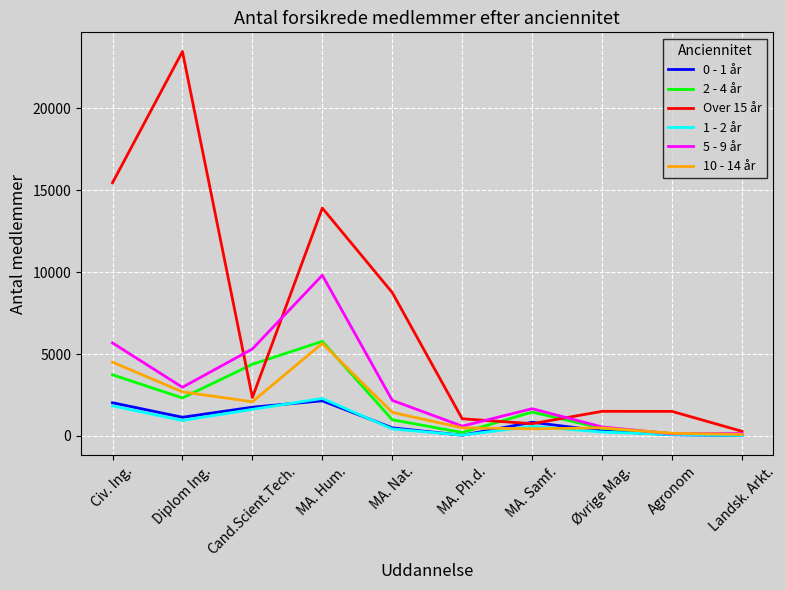

Read the 0 - 1 år value at Civ. Ing., to the nearest 10.

2030